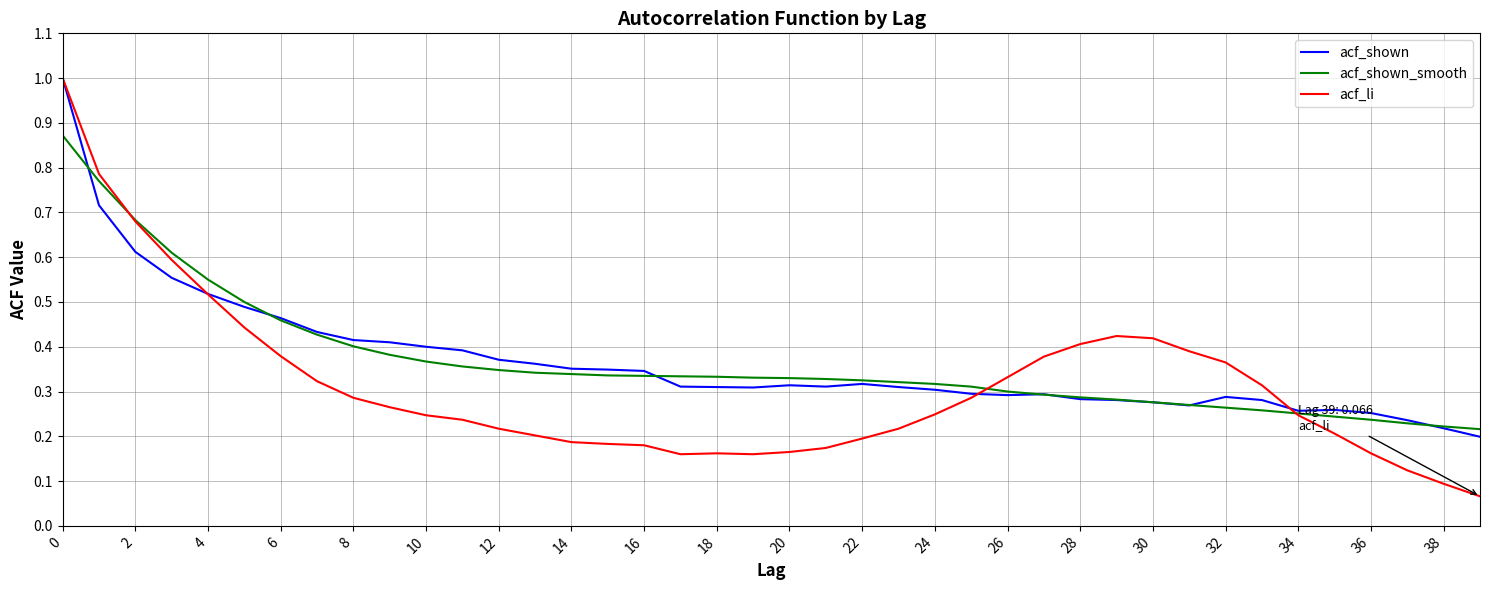

Which series has the largest range (max minus min)?

acf_li